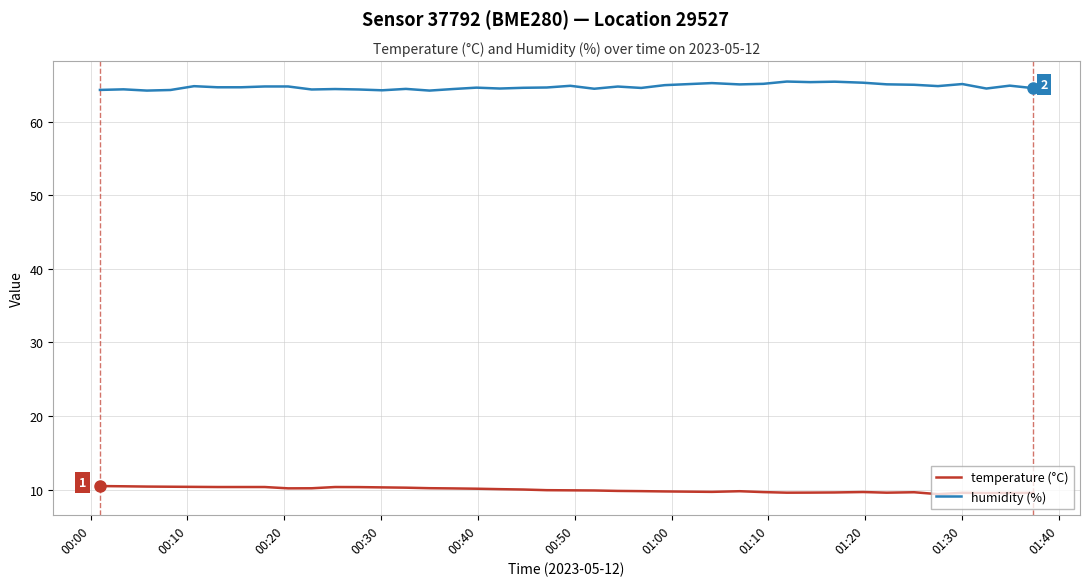

Which series has the largest total across all categories?

humidity (%)